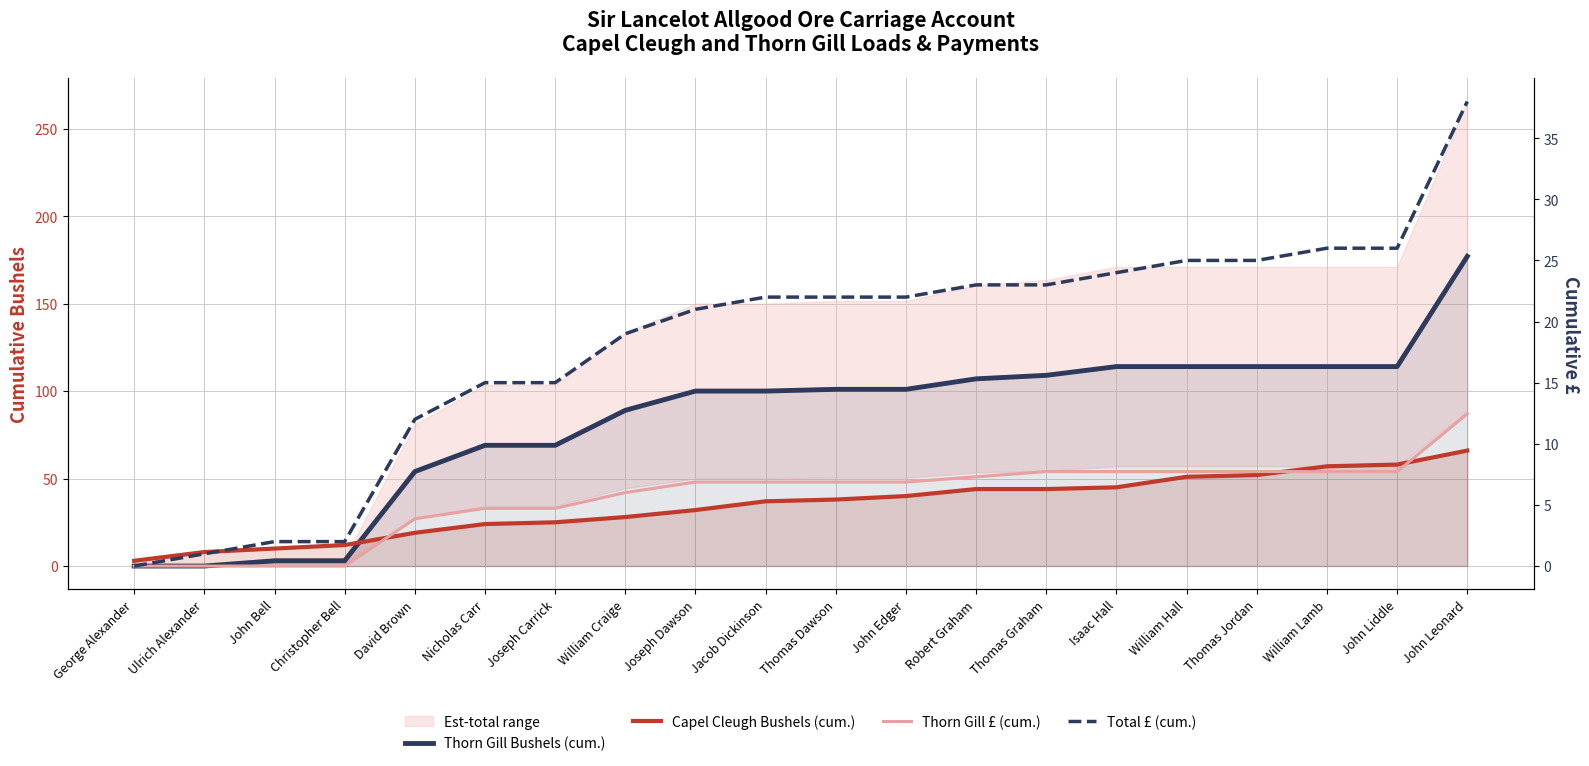

At which category is the sum across all series the highest?

John Leonard